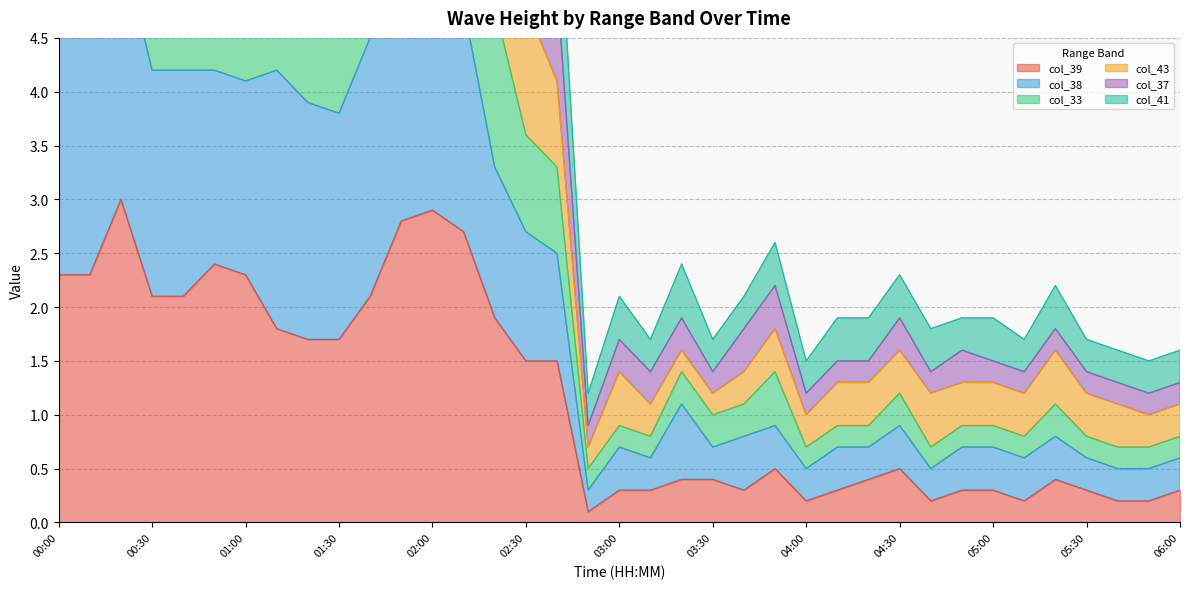

Where is col_37 nearest to the value 6?

02:30